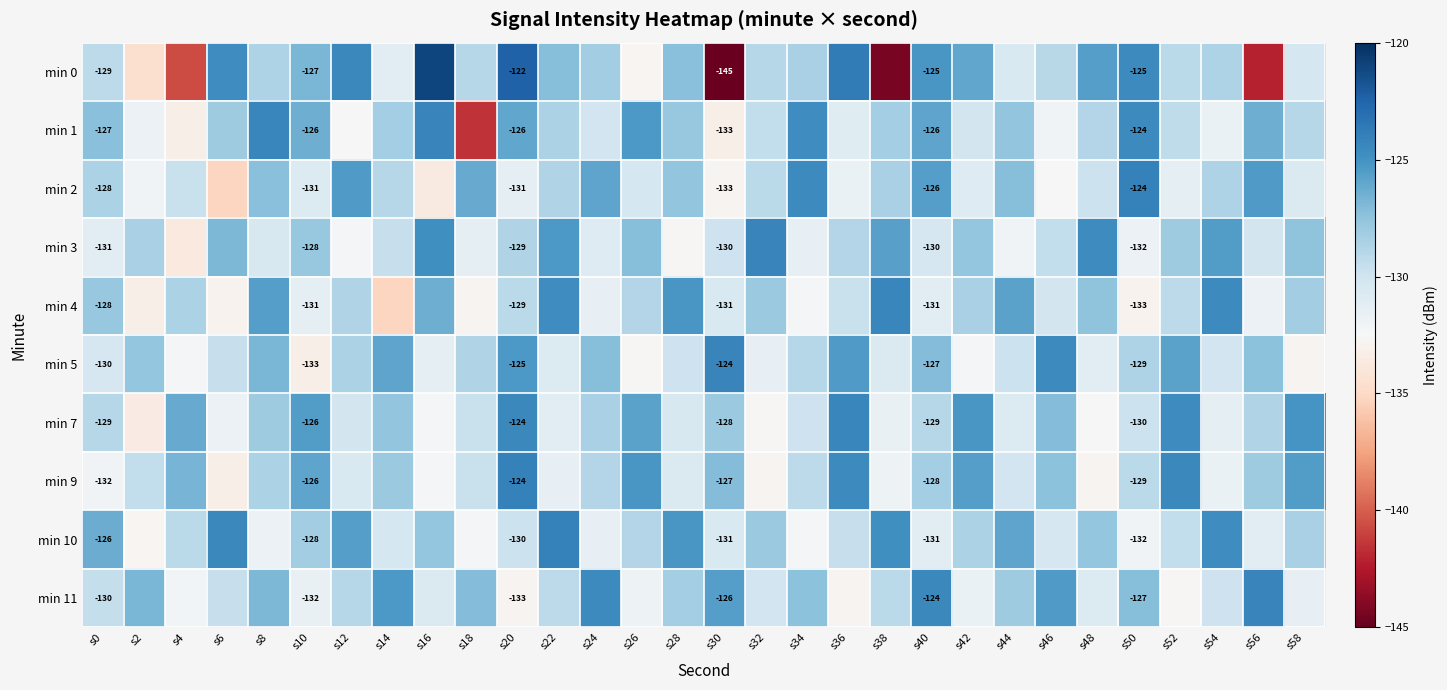

True or false: min 11 has a value of -54.2 at s30.

False